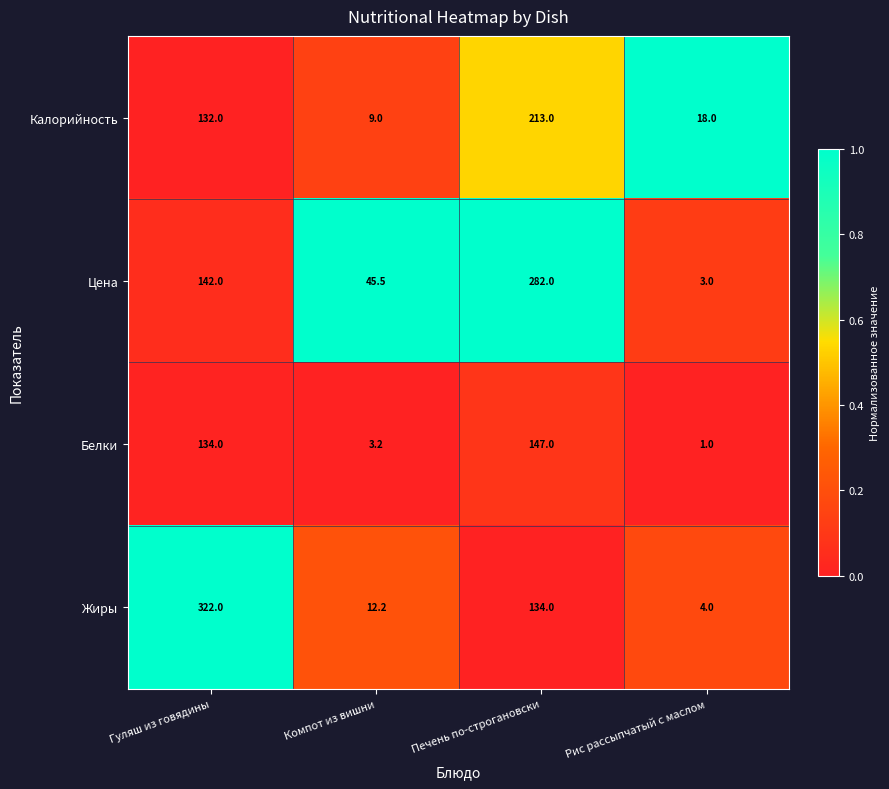

At Компот из вишни, list the series in order from smallest to largest.

Белки, Калорийность, Жиры, Цена